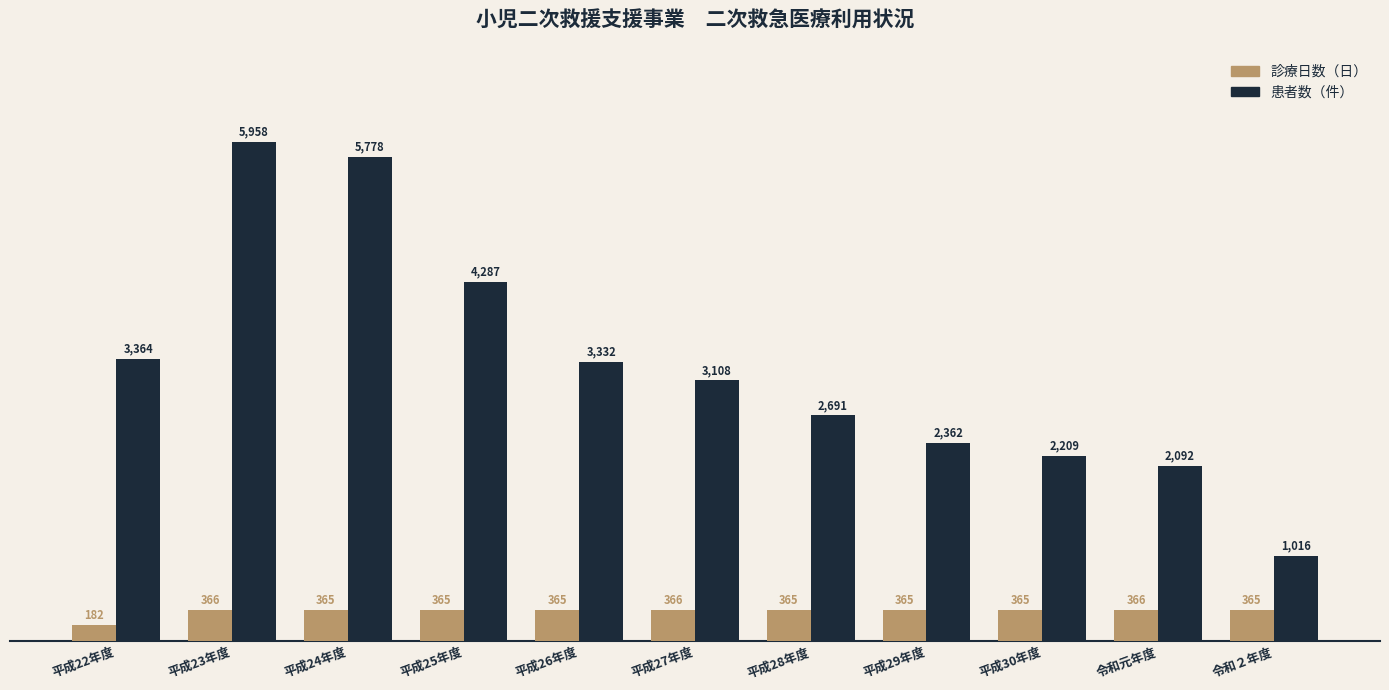

Is it true that 診療日数（日） equals 597 at 平成23年度?

False